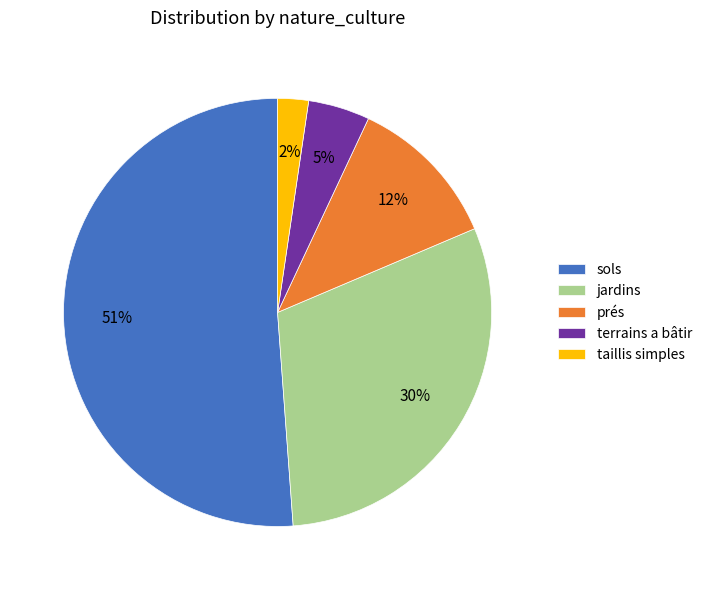

Does prés account for over 50% of the chart?

No